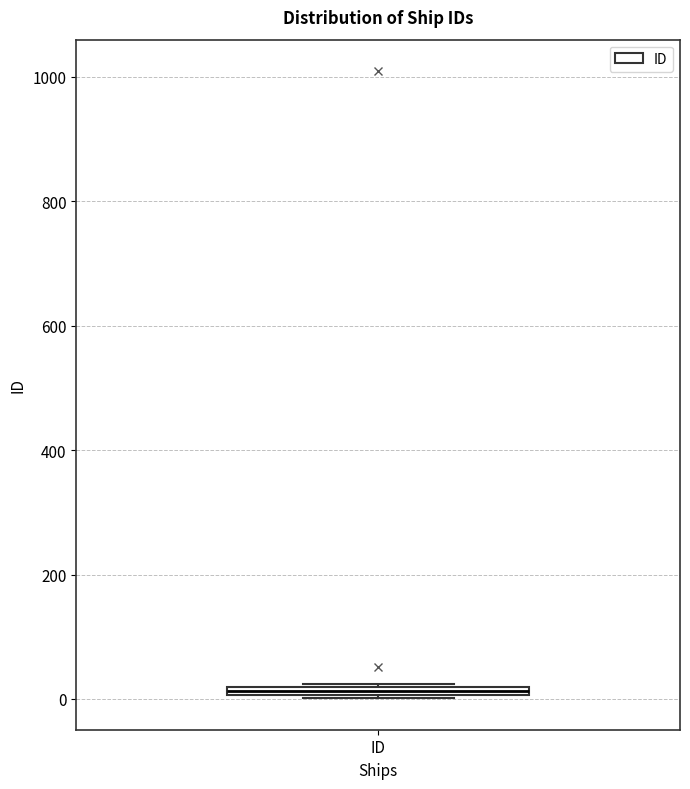

Where is the upper edge of the box for ID on the y-axis? The values are not printed on the chart, so give them approximately, as read against the axis.

20